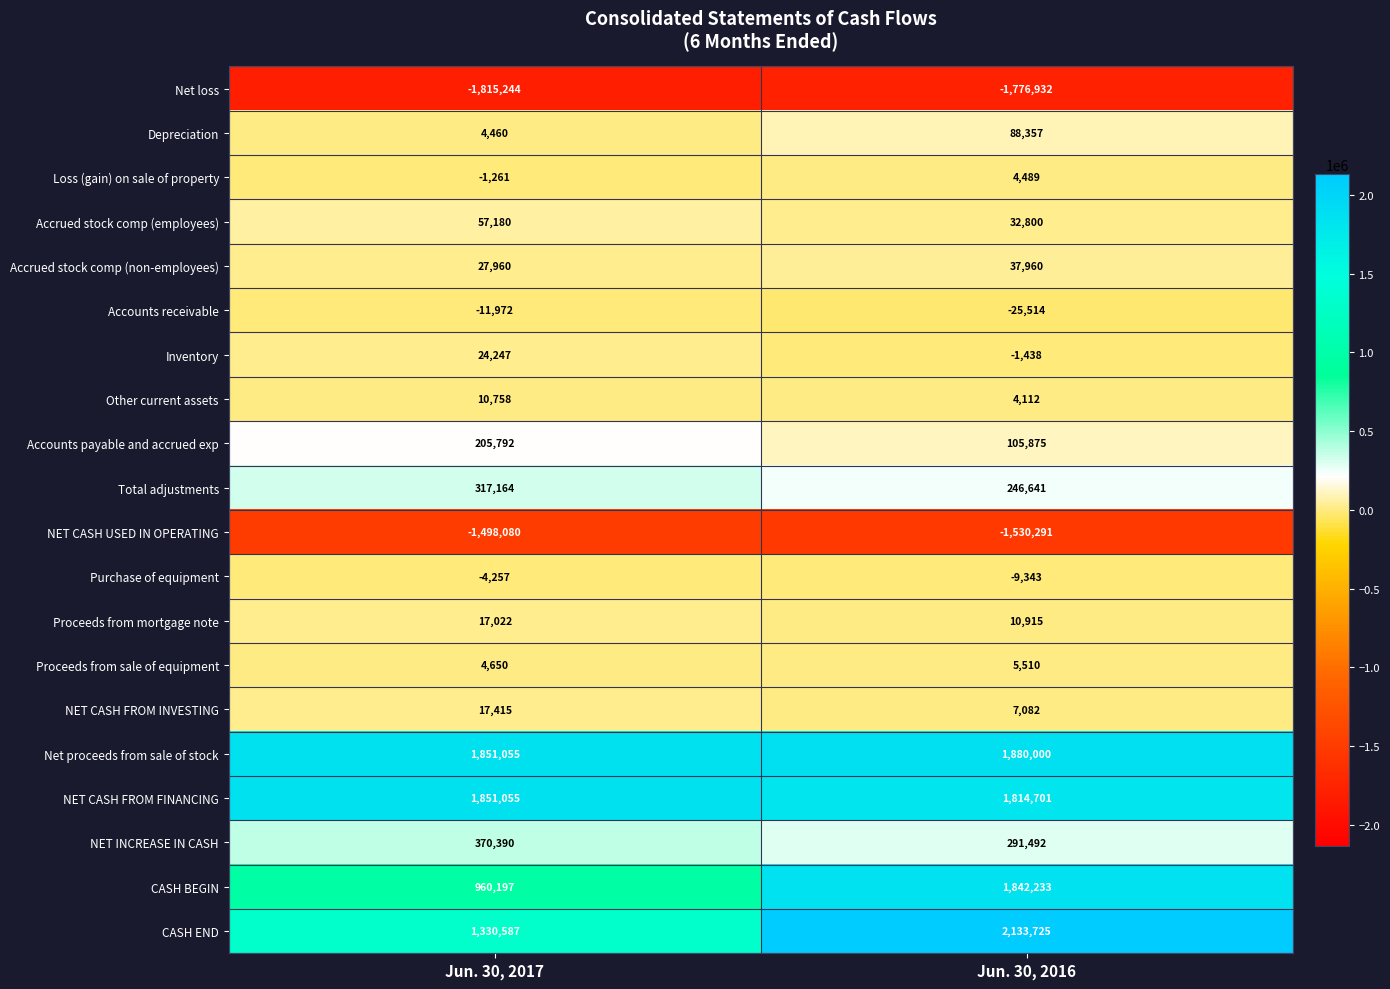

Which label corresponds to the largest value in the chart?

Jun. 30, 2016